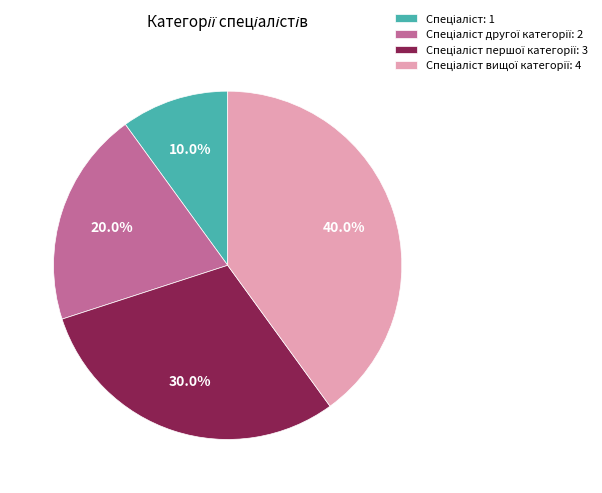

Does any single category account for the majority?

No